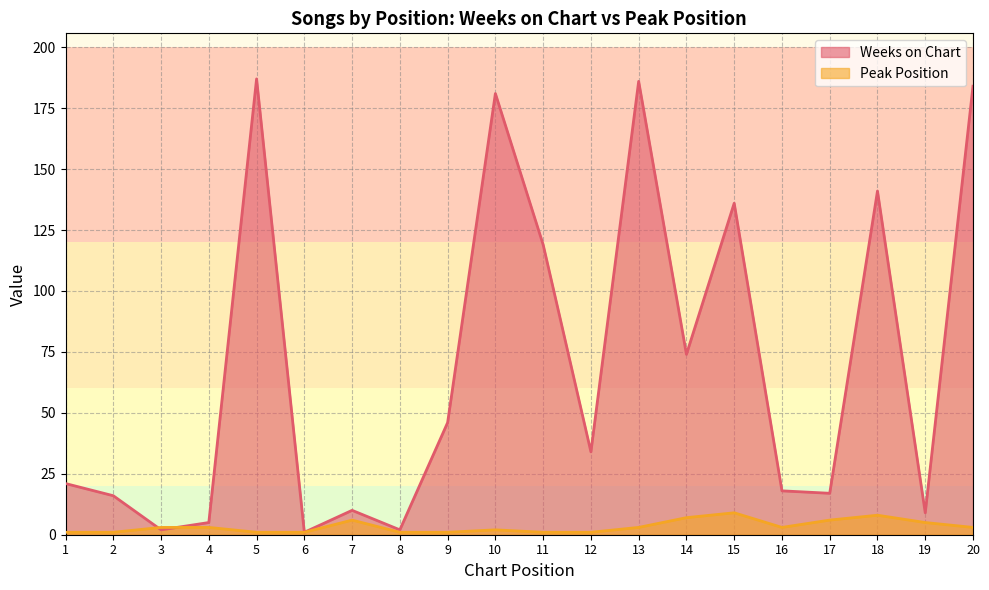

Reading left to right, extract all data points from this chart.

Weeks on Chart: 21	16	2	5	187	1	10	2	46	181	119	34	186	74	136	18	17	141	9	184
Peak Position: 1	1	3	3	1	1	6	1	1	2	1	1	3	7	9	3	6	8	5	3